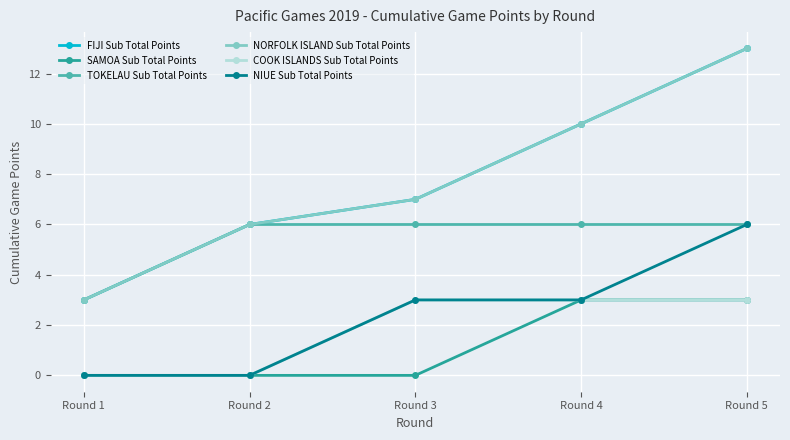

The value of NORFOLK ISLAND Sub Total Points at Round 3 is 4. True or false?

False